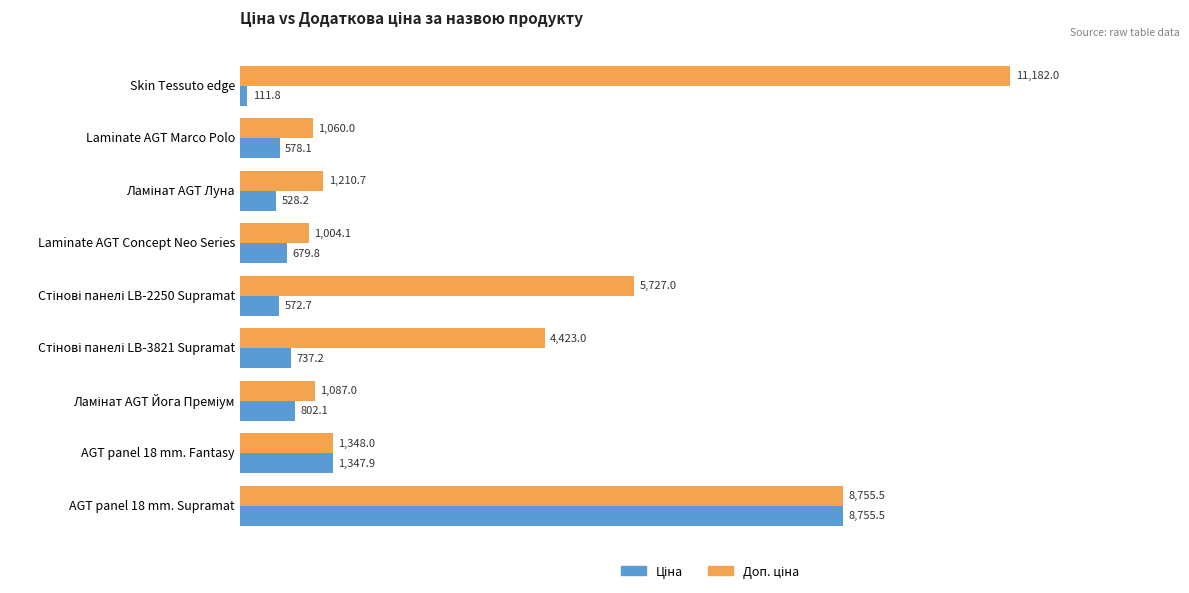

What is the minimum value shown in the chart?

111.8